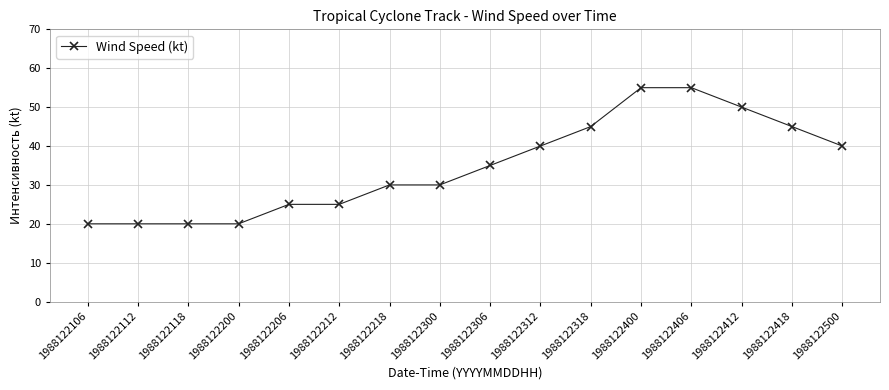

What is the minimum value shown in the chart?

20